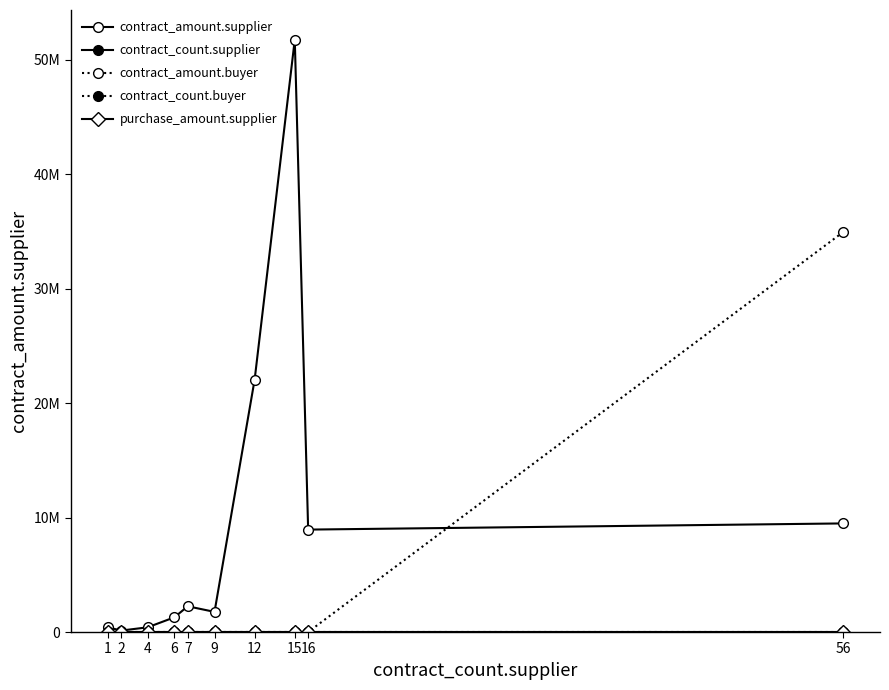

At 12, list the series in order from largest to smallest.

contract_amount.supplier, contract_count.supplier, contract_amount.buyer, contract_count.buyer, purchase_amount.supplier